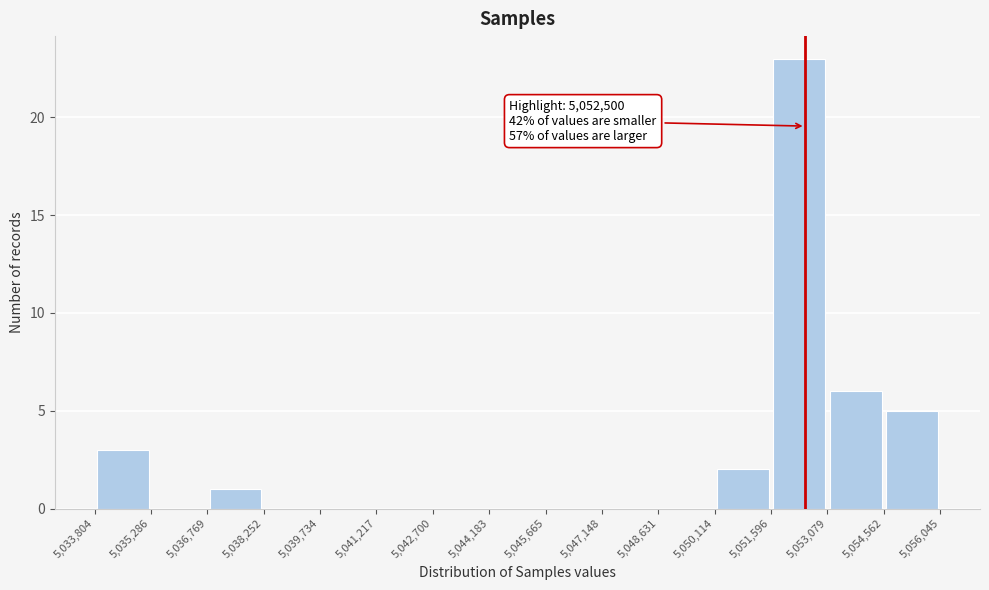

Over which range of the x-axis is the bar tallest?

5,051,596 to 5,053,079